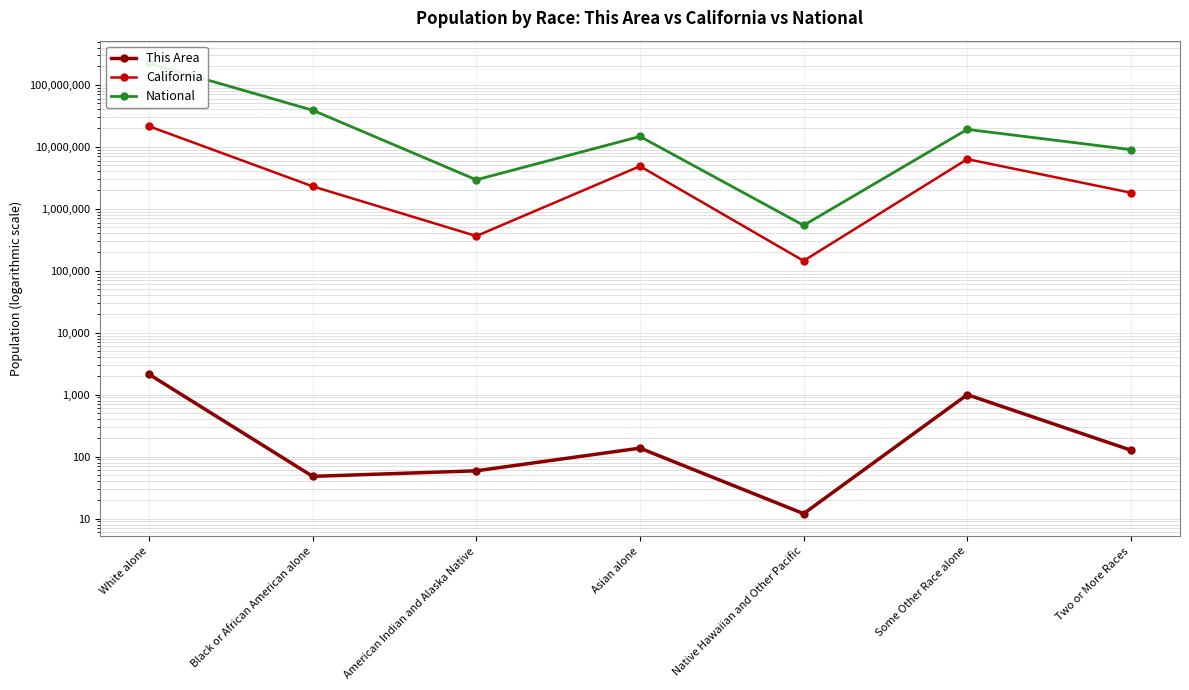

List the labels in order of California value, smallest first.

Native Hawaiian and Other Pacific, American Indian and Alaska Native, Two or More Races, Black or African American alone, Asian alone, Some Other Race alone, White alone